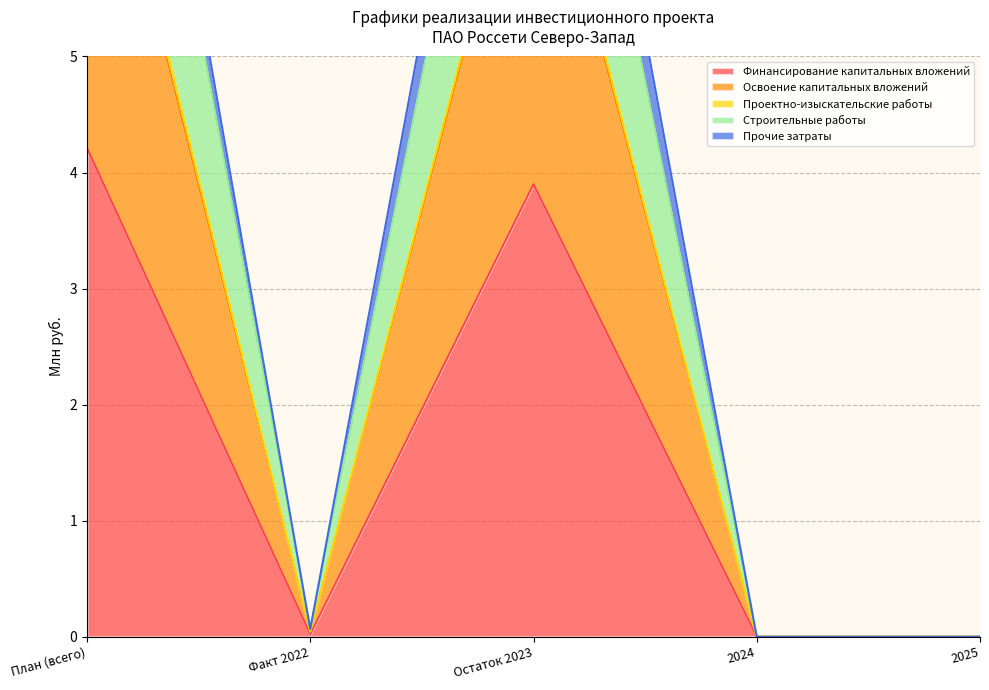

Between План (всего) and Остаток 2023, which series saw the biggest shift?

Проектно-изыскательские работы